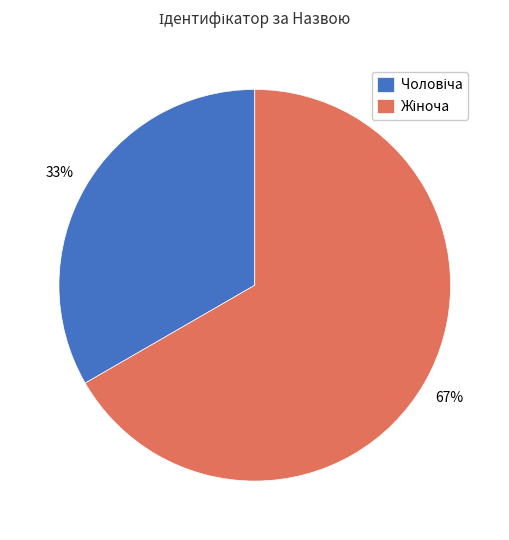

Is there a majority slice in this chart?

Yes